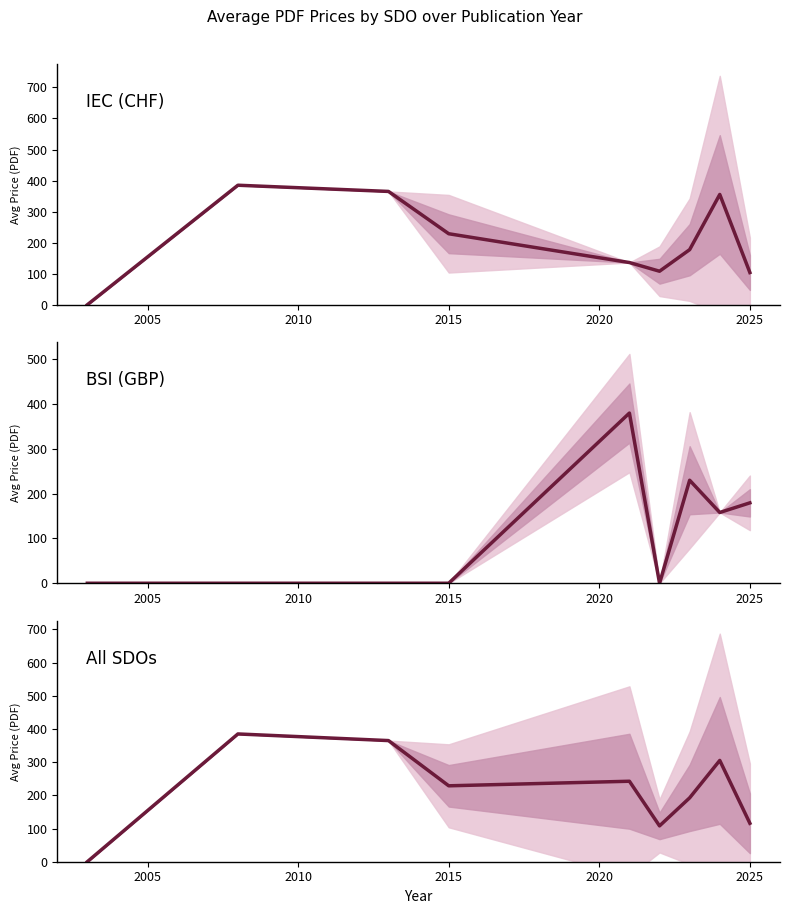

What is the label of the 6th point from the right?

2015